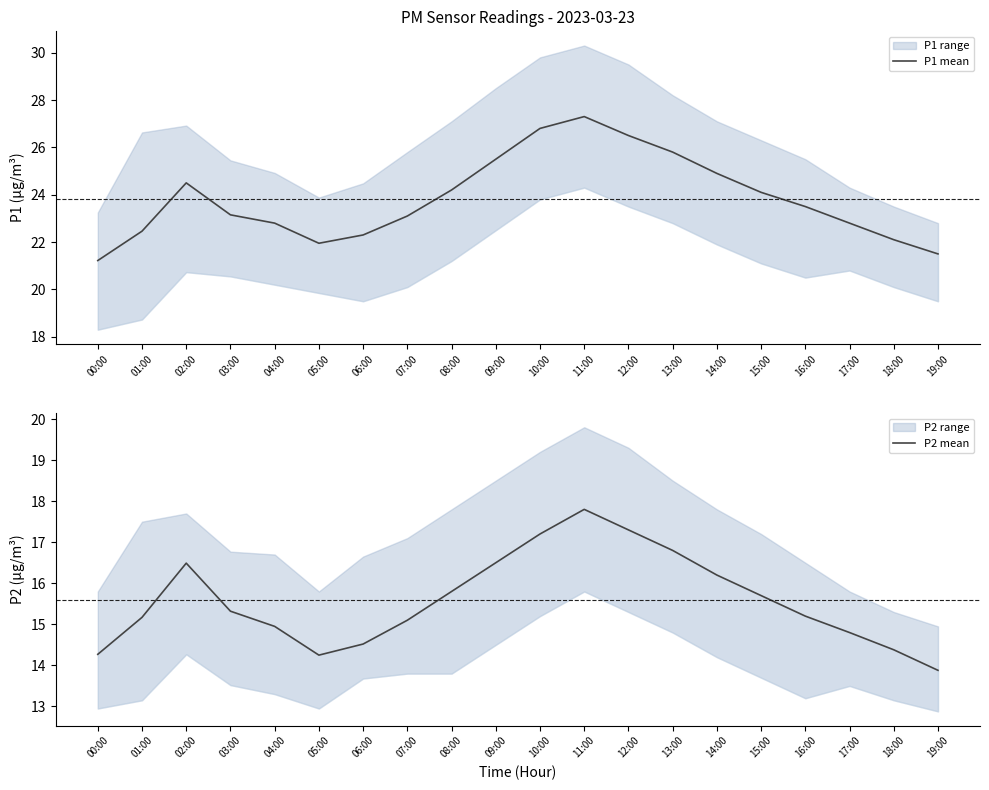

What is the spread (max minus min) of values at 02:00?

8.0